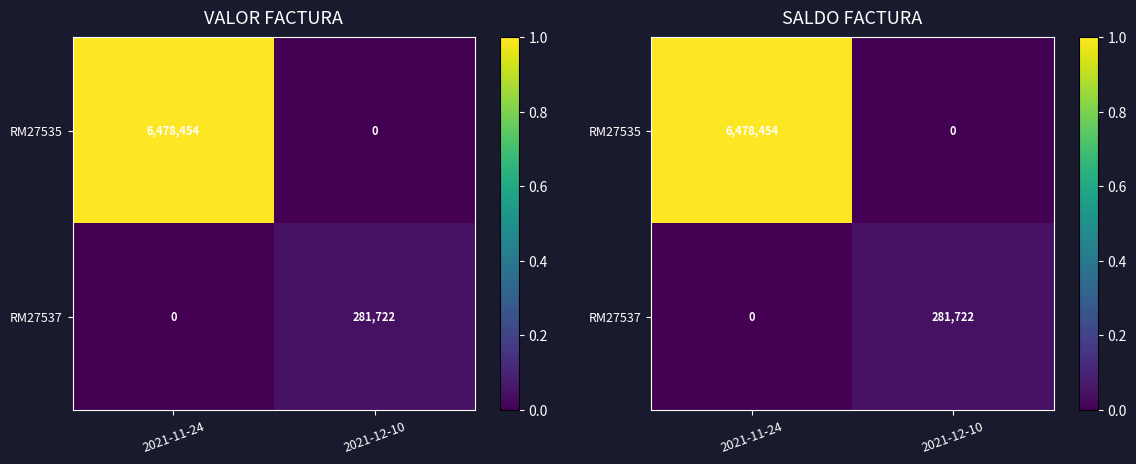

How many values in RM27537 are above zero?

1